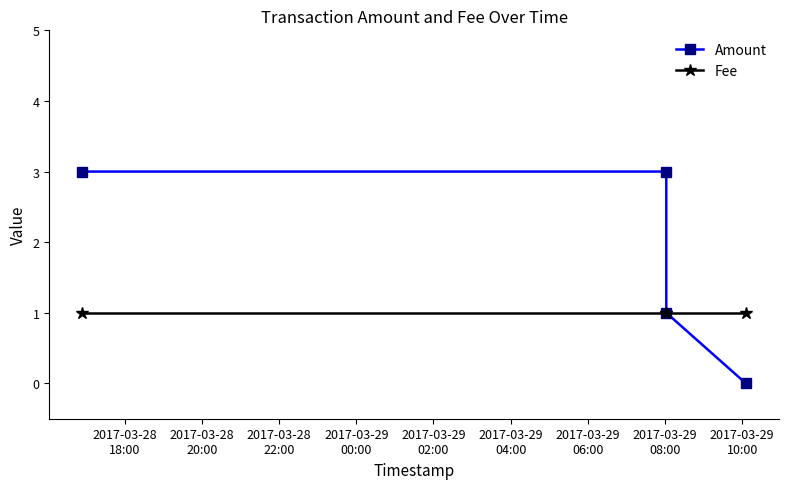

True or false: Fee and Amount intersect in this chart.

False